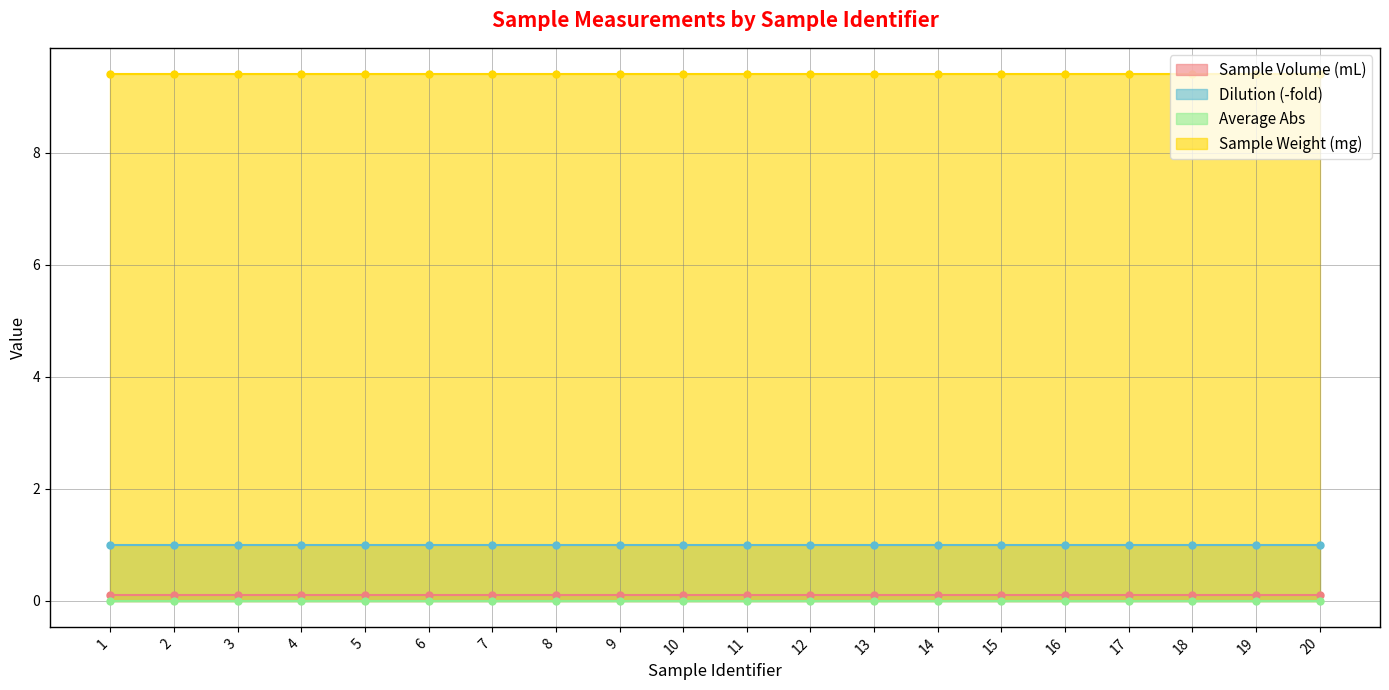

Reading left to right, list all the values displayed in this chart.

Sample Volume (mL): 1=0.1	2=0.1	3=0.1	4=0.1	5=0.1	6=0.1	7=0.1	8=0.1	9=0.1	10=0.1	11=0.1	12=0.1	13=0.1	14=0.1	15=0.1	16=0.1	17=0.1	18=0.1	19=0.1	20=0.1
Dilution (-fold): 1=1.0	2=1.0	3=1.0	4=1.0	5=1.0	6=1.0	7=1.0	8=1.0	9=1.0	10=1.0	11=1.0	12=1.0	13=1.0	14=1.0	15=1.0	16=1.0	17=1.0	18=1.0	19=1.0	20=1.0
Average Abs: 1=0.0	2=0.0	3=0.0	4=0.0	5=0.0	6=0.0	7=0.0	8=0.0	9=0.0	10=0.0	11=0.0	12=0.0	13=0.0	14=0.0	15=0.0	16=0.0	17=0.0	18=0.0	19=0.0	20=0.0
Sample Weight (mg): 1=9.4	2=9.4	3=9.4	4=9.4	5=9.4	6=9.4	7=9.4	8=9.4	9=9.4	10=9.4	11=9.4	12=9.4	13=9.4	14=9.4	15=9.4	16=9.4	17=9.4	18=9.4	19=9.4	20=9.4